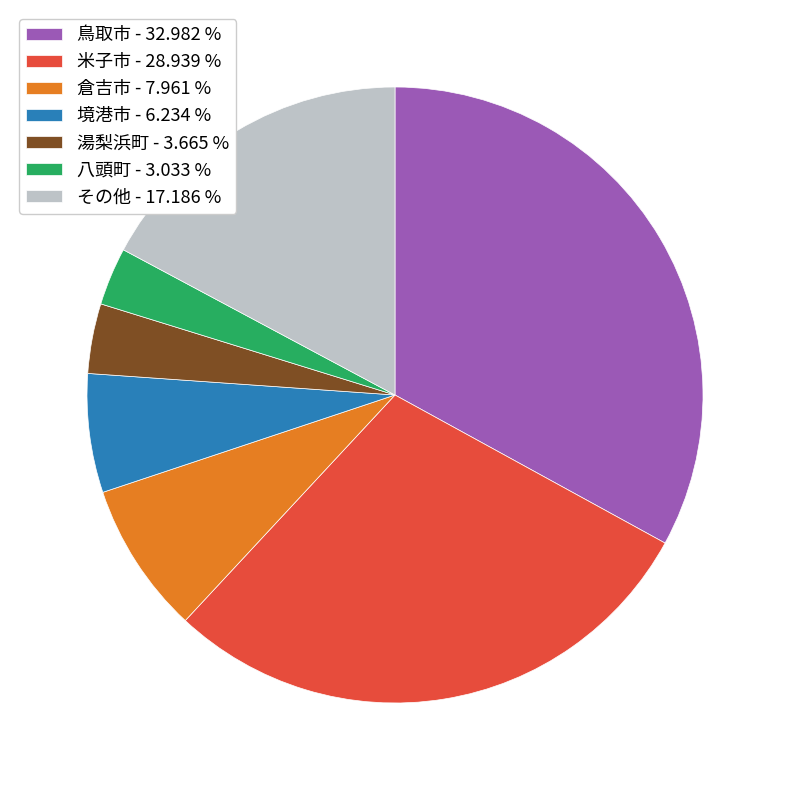

Which category has the smallest portion of the pie?

八頭町 - 3.033 %